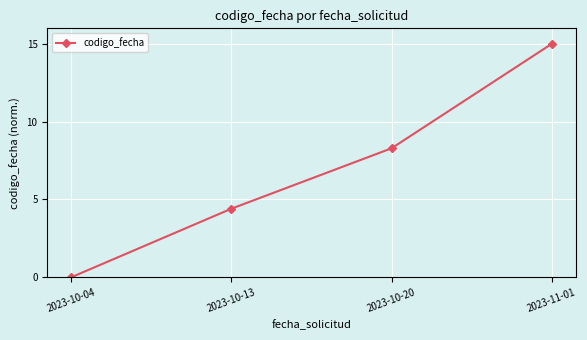

What is the difference between the values at 2023-10-20 and 2023-10-13?

3.9